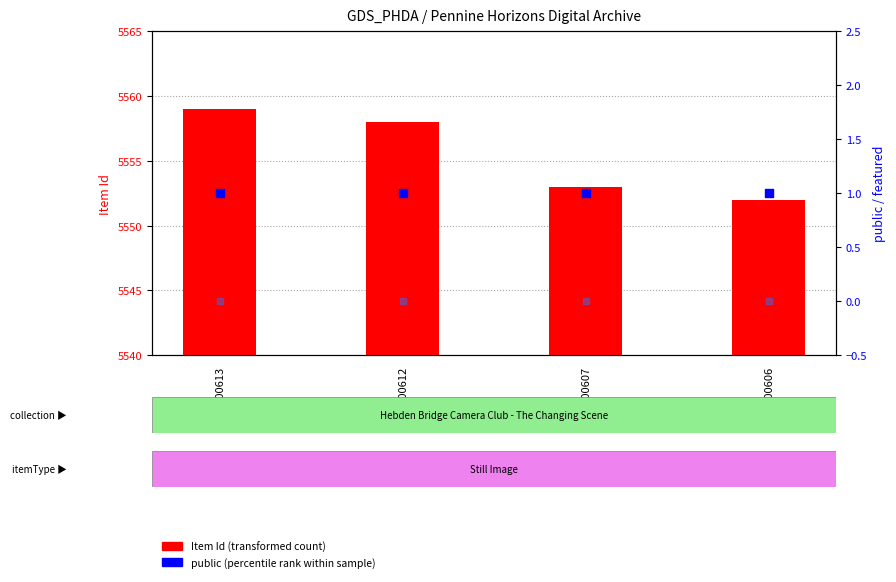

Which series reaches the maximum Y coordinate?

Item Id (transformed count)